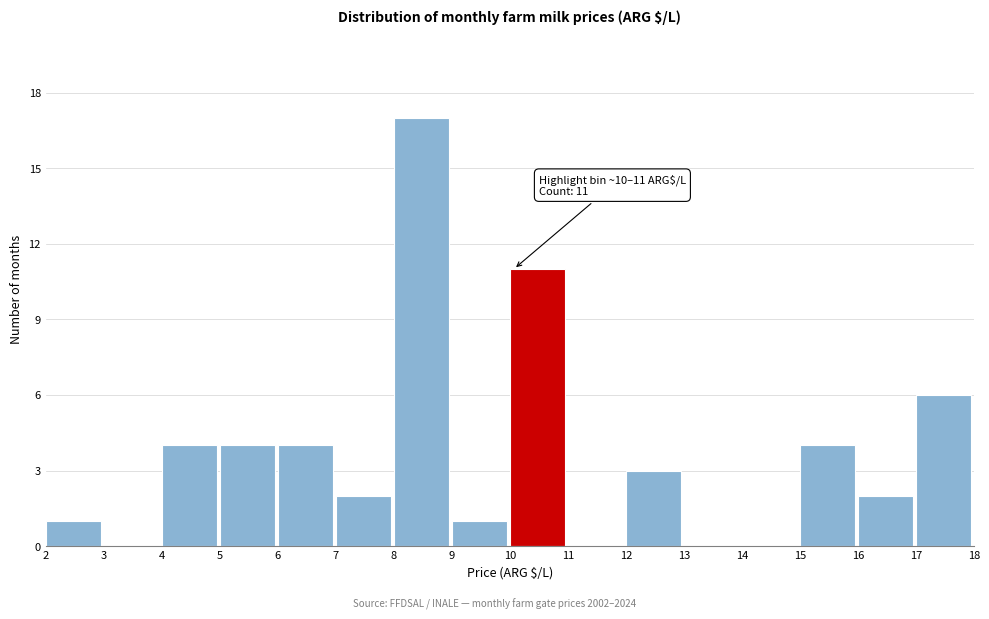

Over which range of the x-axis is the bar tallest?

8 to 9